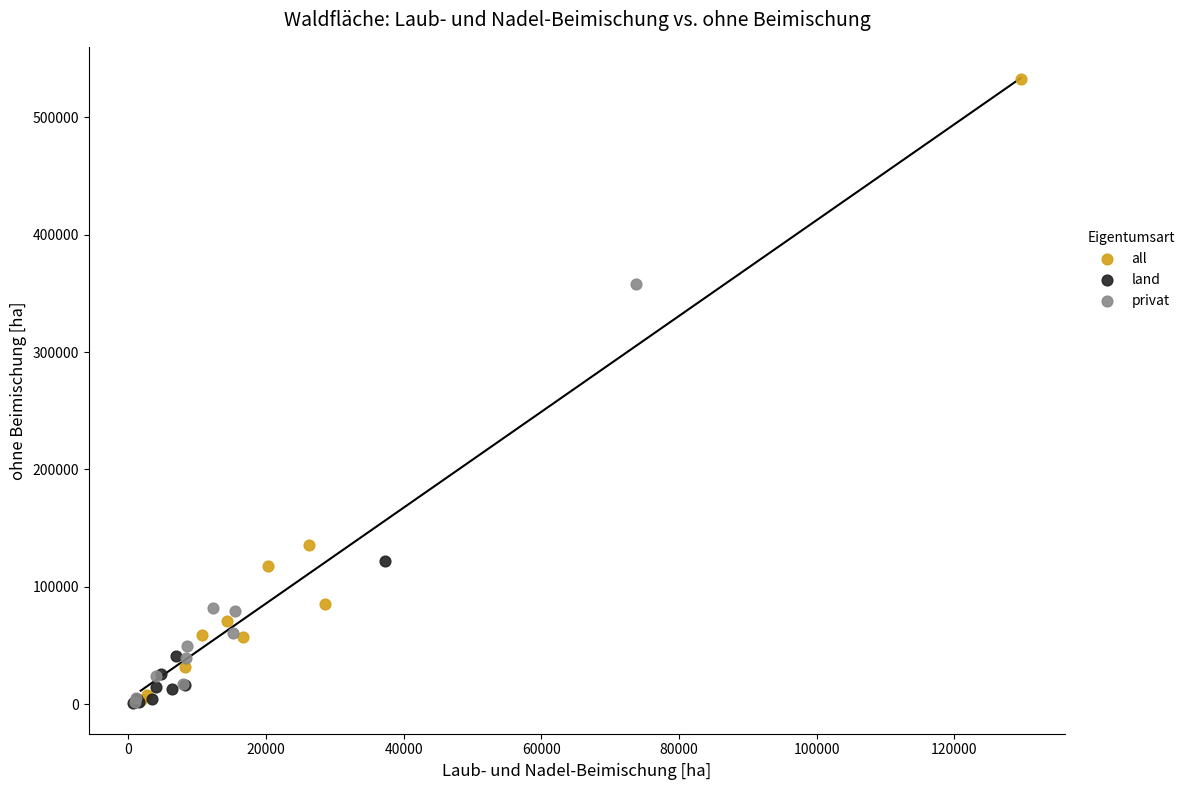

Which series reaches the maximum Y coordinate?

all